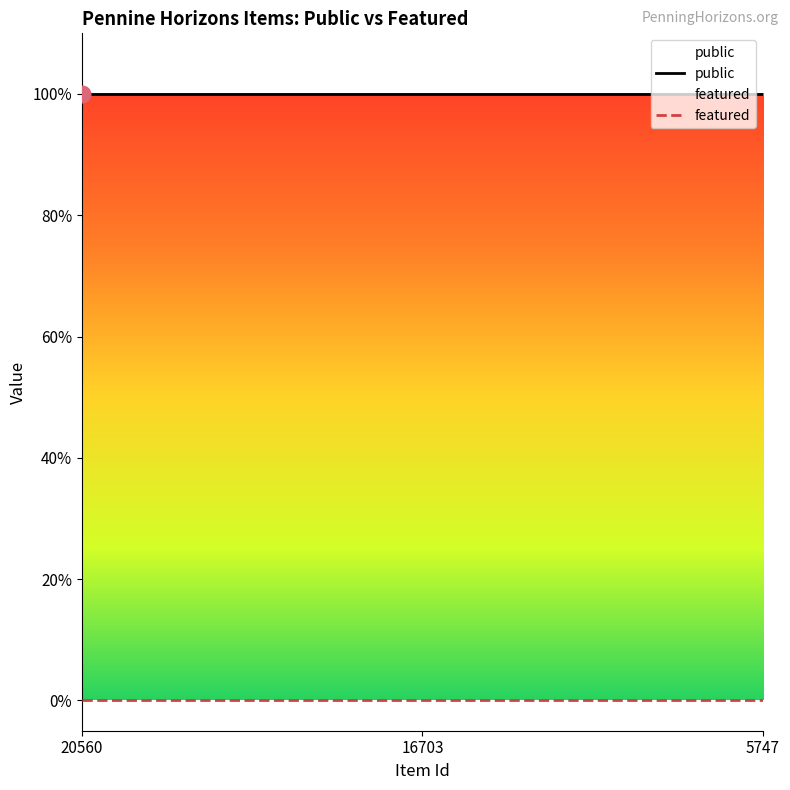

What is the total value across all series at 5747?

1